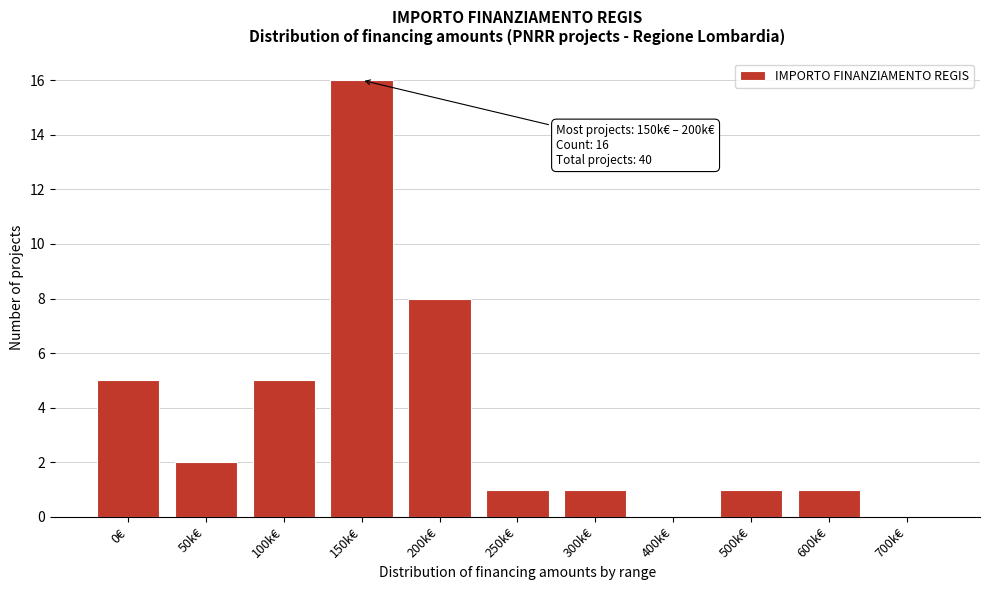

Reading right to left, transcribe all the data shown in this chart.

700k€=0	600k€=1	500k€=1	400k€=0	300k€=1	250k€=1	200k€=8	150k€=16	100k€=5	50k€=2	0€=5